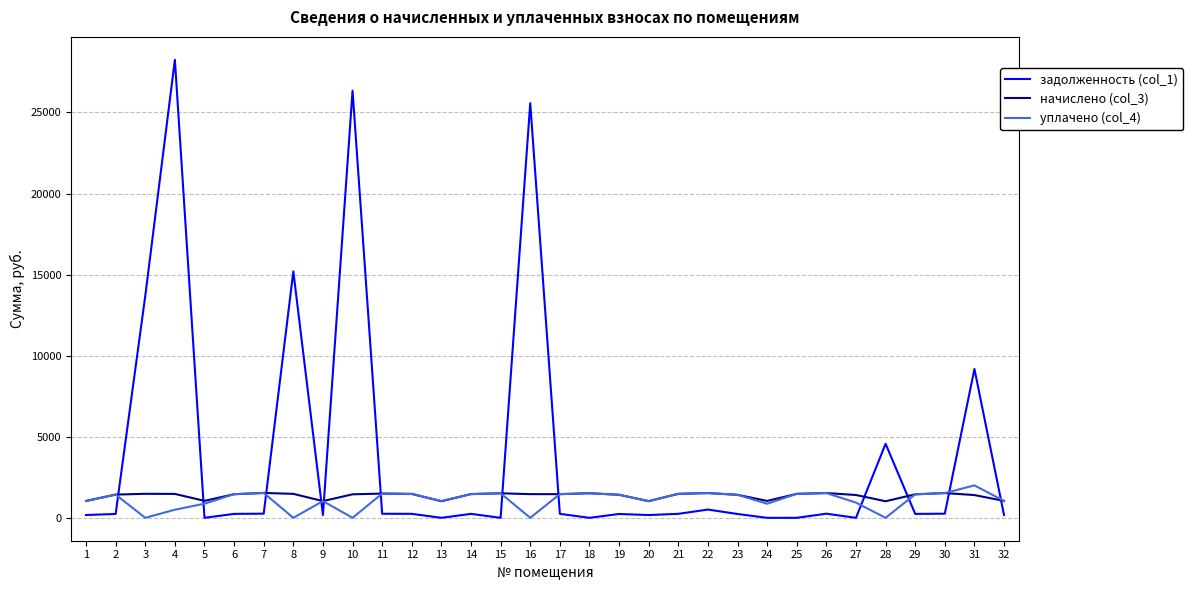

At which category is the sum across all series the highest?

4